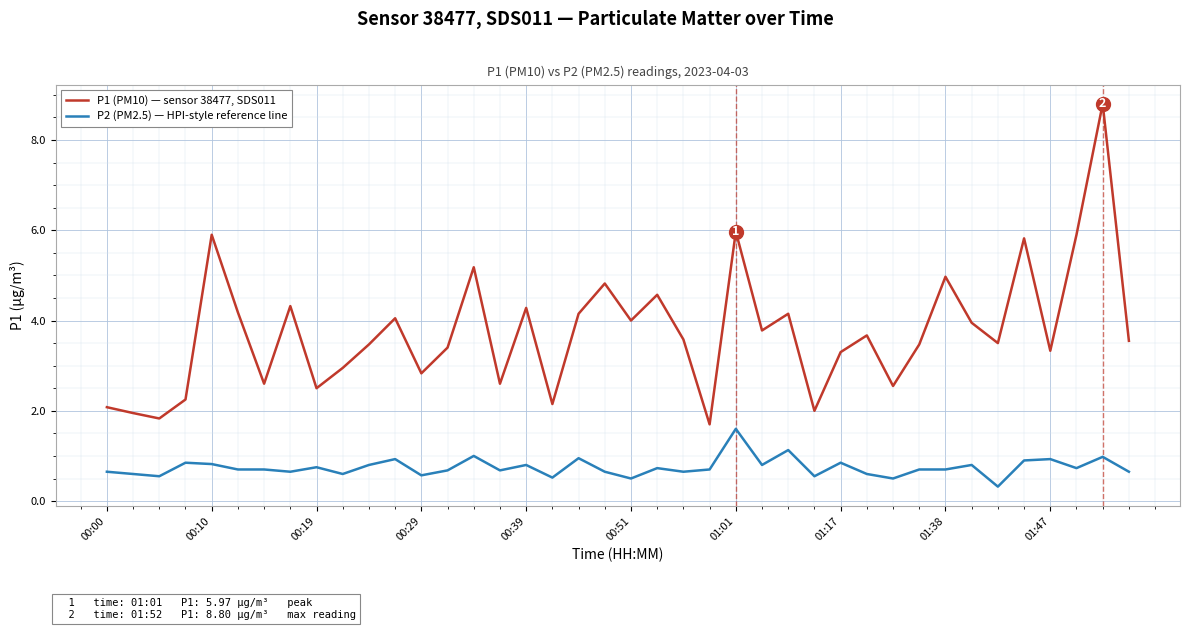

True or false: P2 (PM2.5) — HPI-style reference line and P1 (PM10) — sensor 38477, SDS011 cross at least once.

False